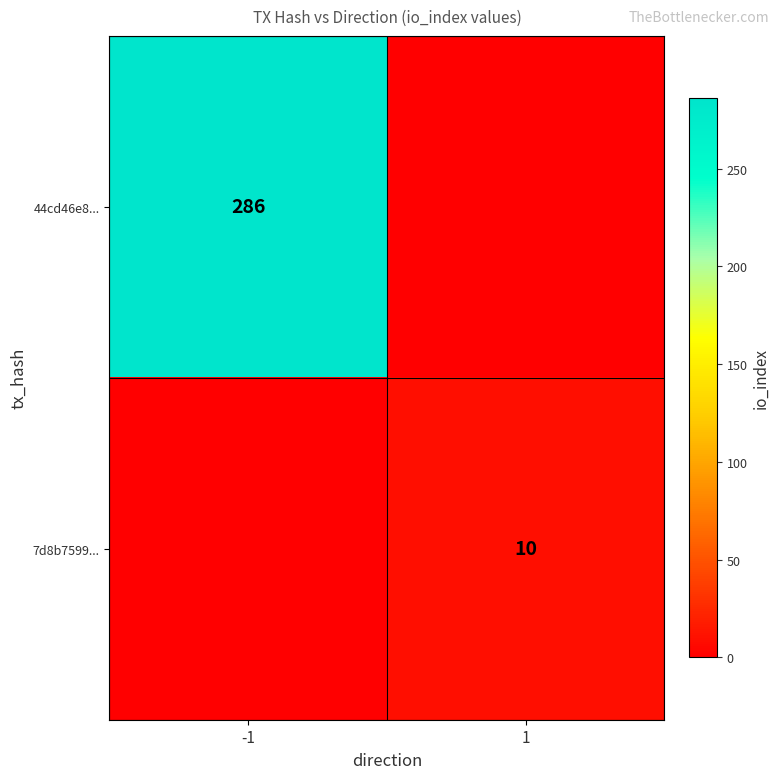

Is it true that 44cd46e8... equals 286 at -1?

True